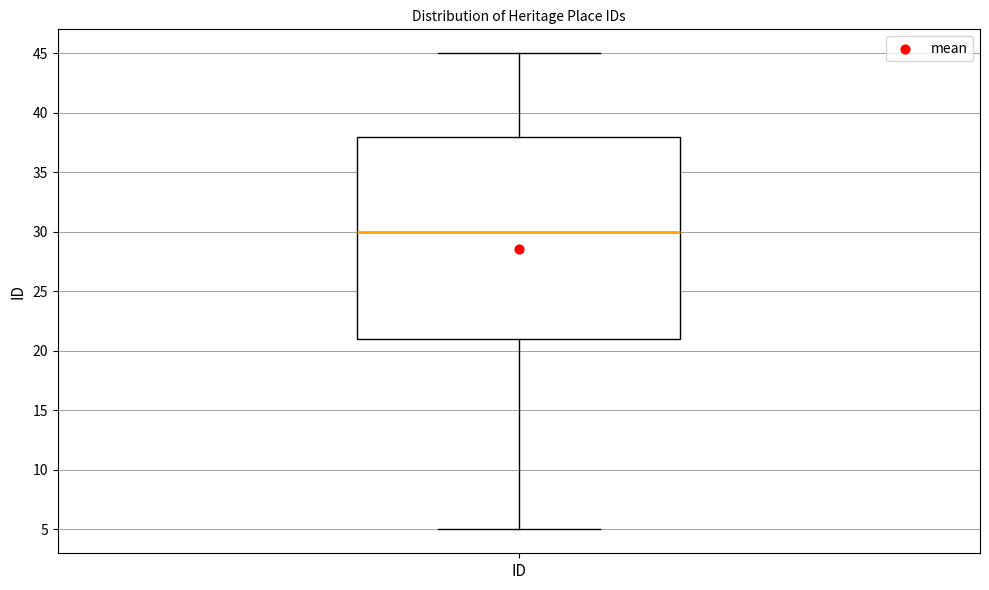

Read this box plot against the y-axis: the position of the median line, the range covered by the box, and the ends of both whiskers. The values are not printed on the chart, so give them approximately, as read against the axis.

median 30, box 21 to 38, whiskers 5 to 45